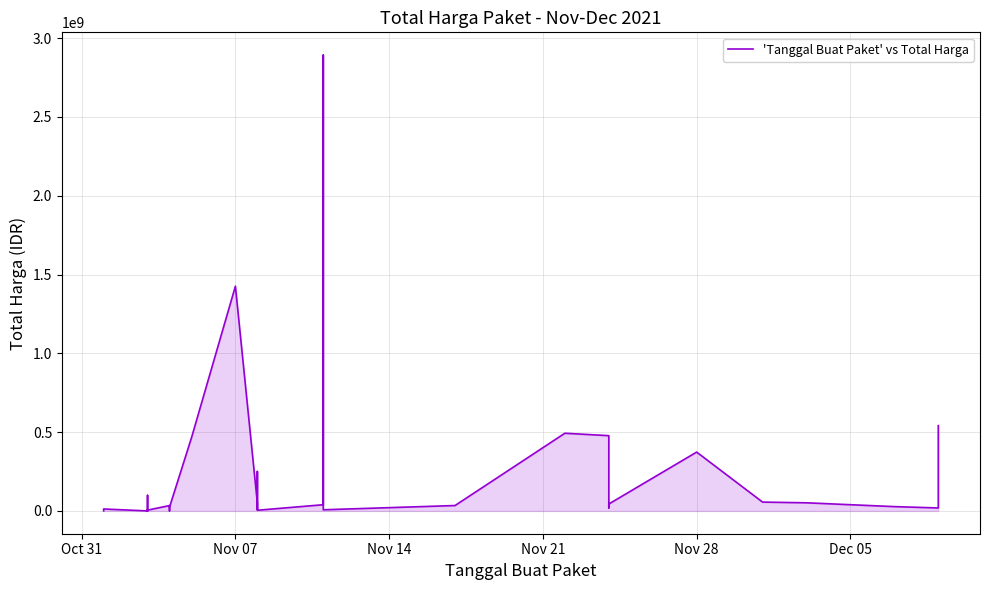

Reading left to right, extract all data points from this chart.

333600	12453900	78000	98772570	2772000	265000	4672200	182000	8742500	5129000	34000000	32441200	577875	23653000	464002100	1425867900	49730040	9180000	15513960	250350000	4350000	39440000	2892122000	7401240	34292000	493000000	477600000	19175000	43859200	373404000	56152800	51601000	27412000	18900000	541071000